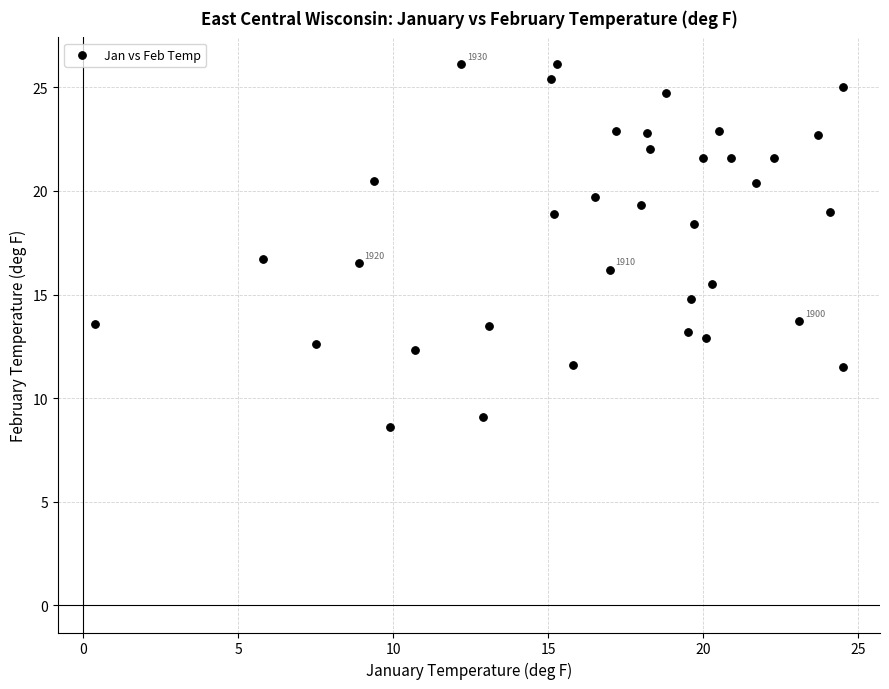

What is the range of X values (max minus min)?

24.1